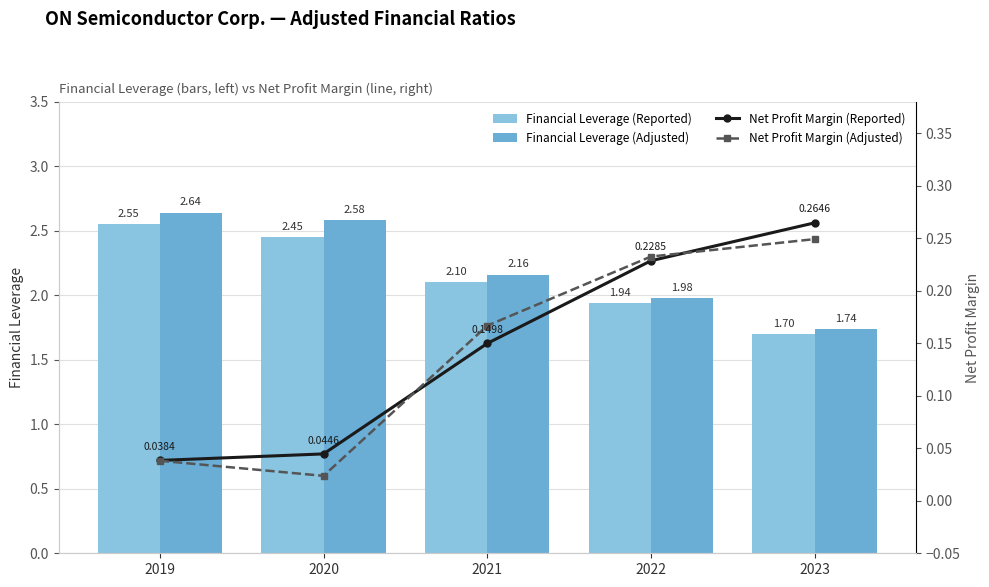

At how many categories does at least one series exceed 1?

5